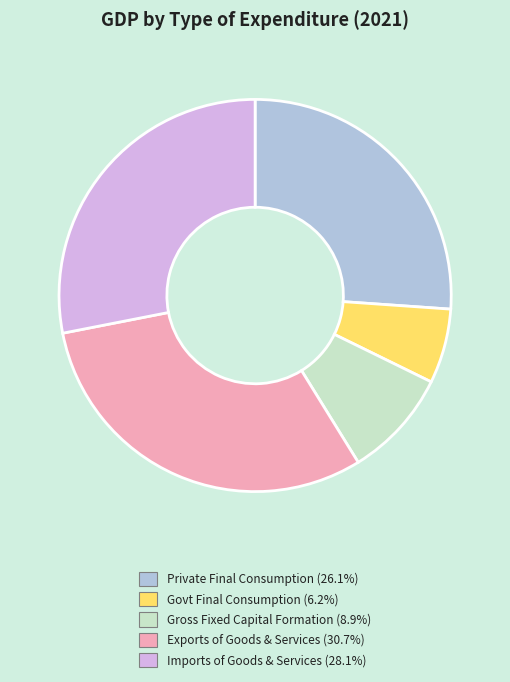

Combined, do Private Final Consumption (26.1%) and Govt Final Consumption (6.2%) account for over 50%?

No